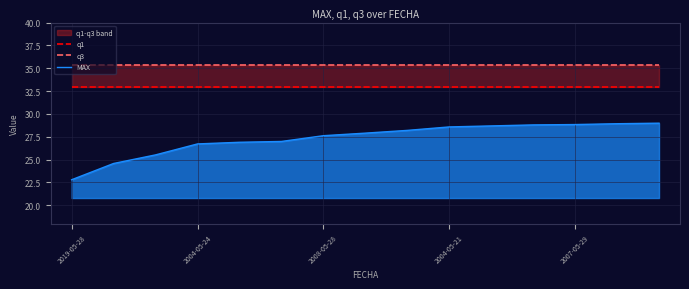

Which series has the widest spread of values?

MAX